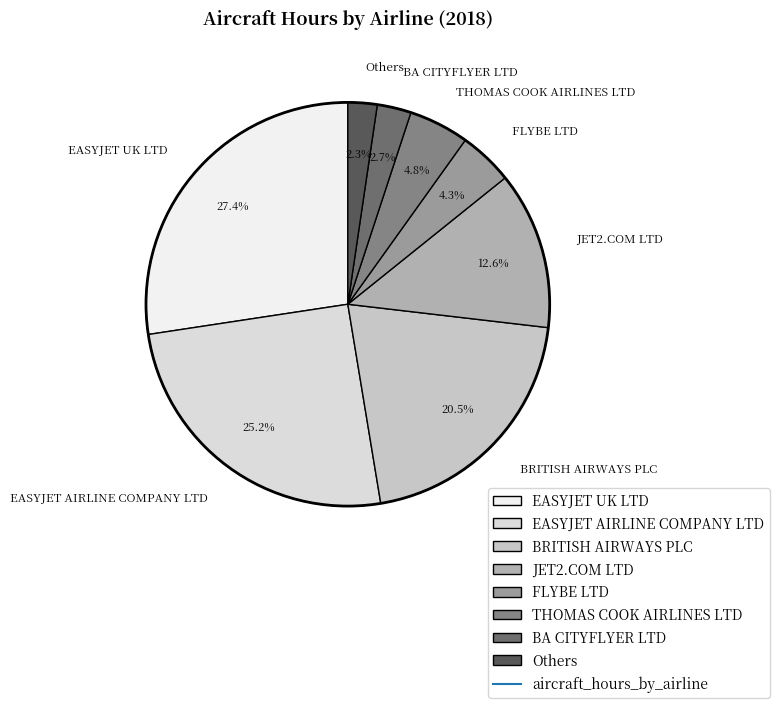

Which slice is the largest?

EASYJET UK LTD